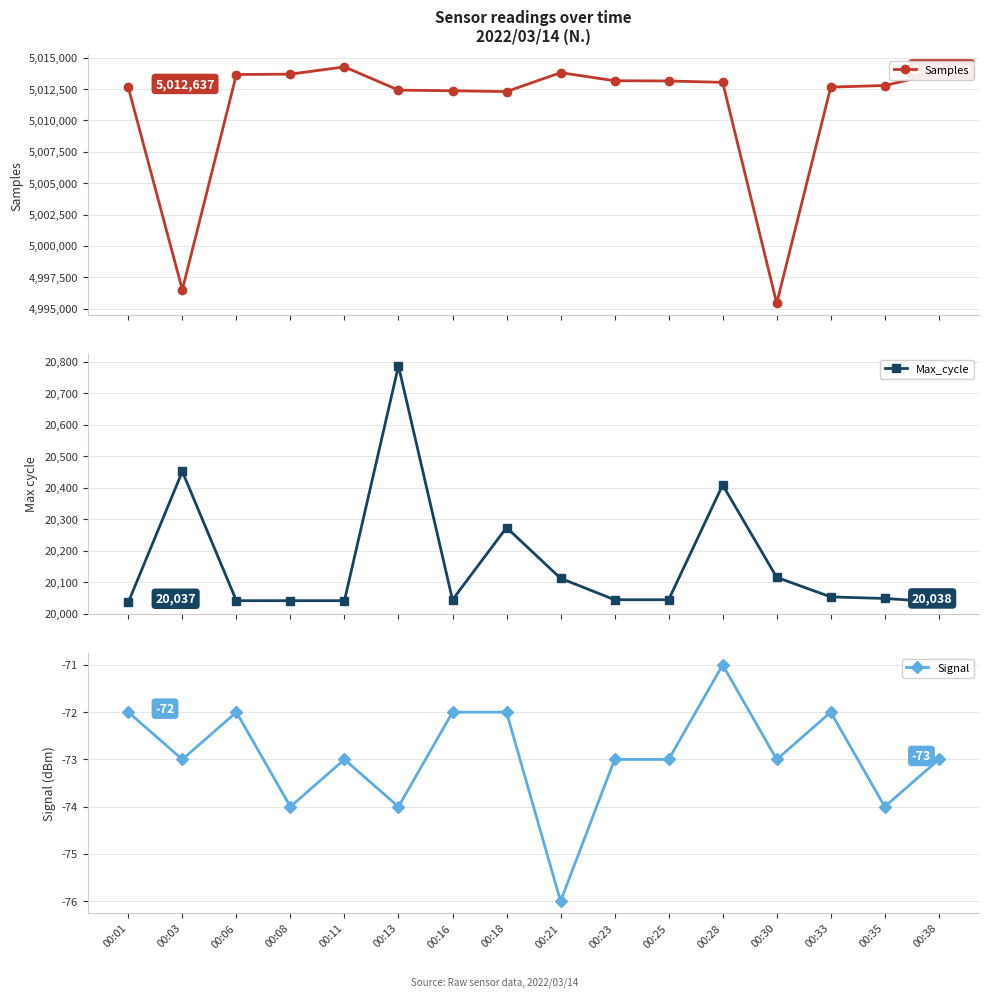

Reading right to left, extract all data points from this chart.

Samples: 5013800	5012791	5012664	4995423	5013042	5013152	5013171	5013814	5012308	5012370	5012424	5014276	5013698	5013666	4996494	5012637
Max_cycle: 20038	20049	20054	20116	20409	20045	20045	20113	20274	20045	20787	20042	20042	20042	20452	20037
Signal: -73	-74	-72	-73	-71	-73	-73	-76	-72	-72	-74	-73	-74	-72	-73	-72